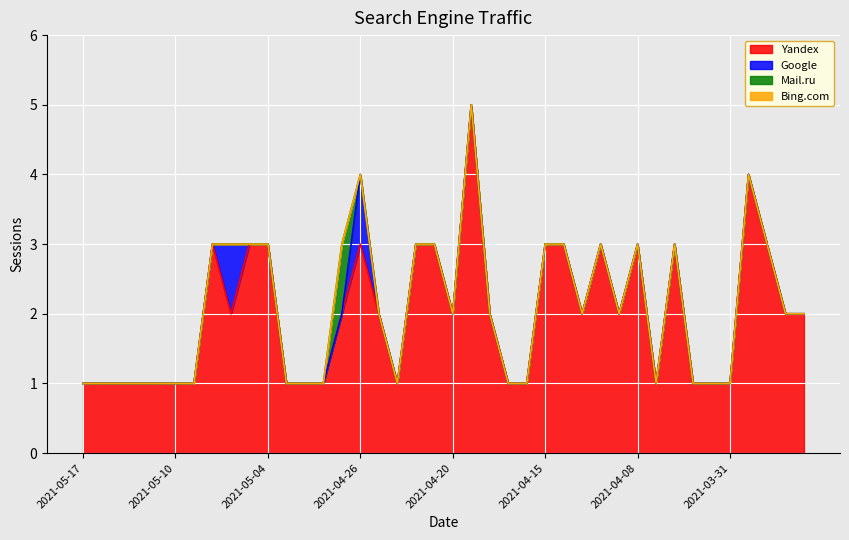

What is the difference between the maximum and second lowest values in the Yandex series?

4